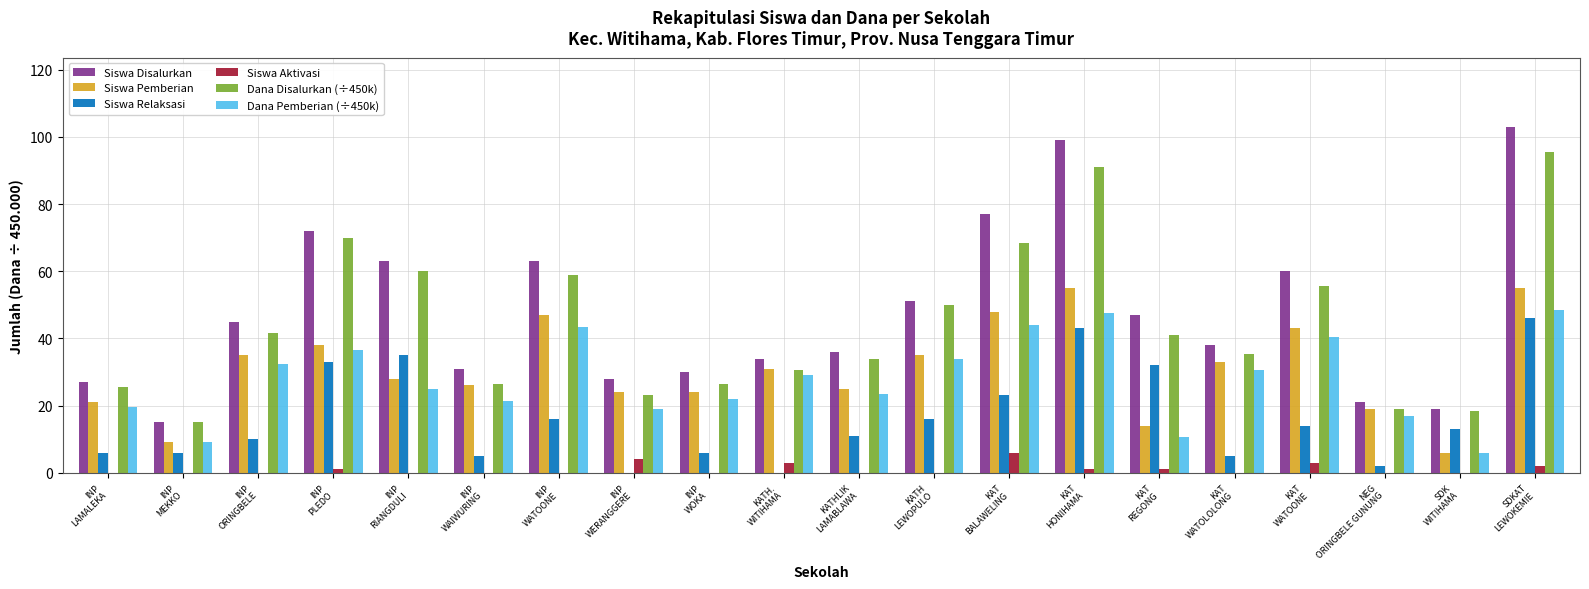

What is the average value of the Siswa Disalurkan series?

48.0